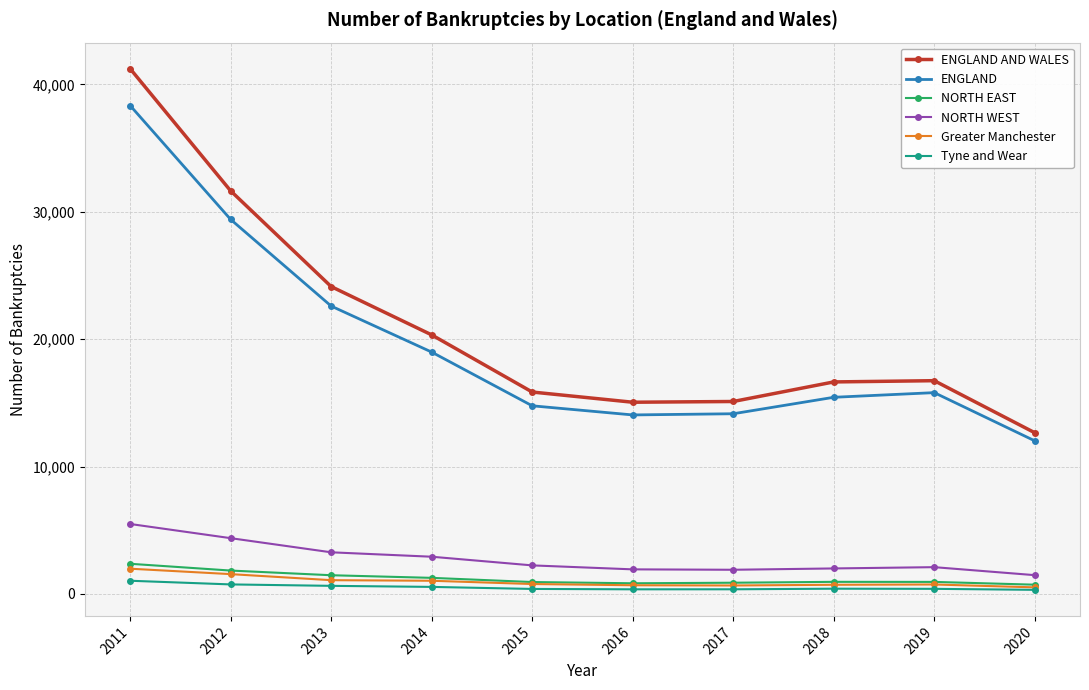

What are all the series names shown in the legend?

ENGLAND AND WALES, ENGLAND, NORTH EAST, NORTH WEST, Greater Manchester, Tyne and Wear